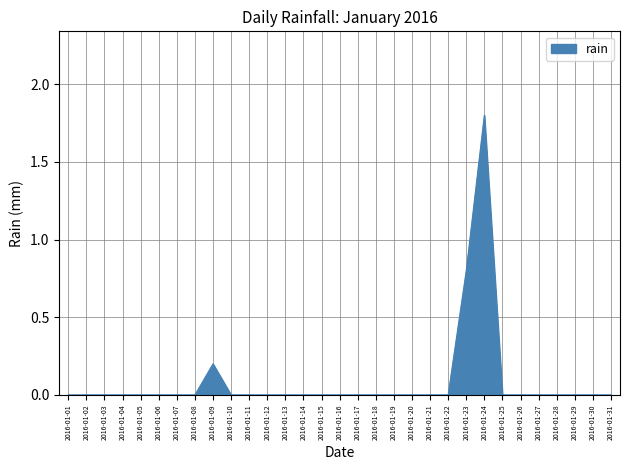

The chart shows a value of 0.0 at 2016-01-04. True or false?

True